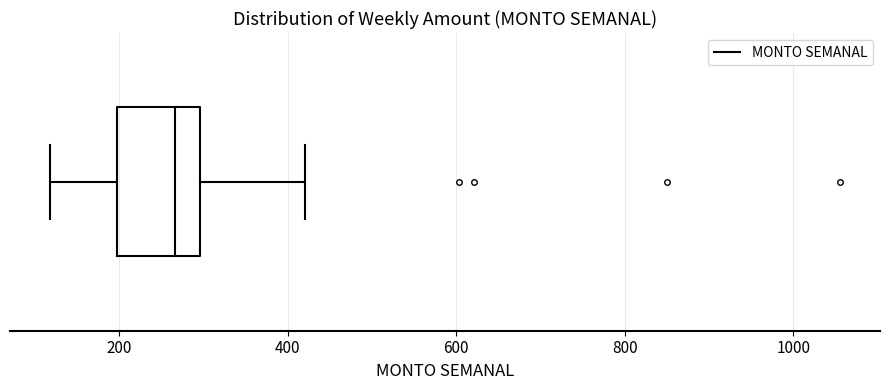

Transcribe this box plot: give where the median line is, the range the box spans, and where the two whiskers end, as read against the x-axis. The values are not printed on the chart, so give them approximately, as read against the axis.

median 260, box 200 to 300, whiskers 120 to 420